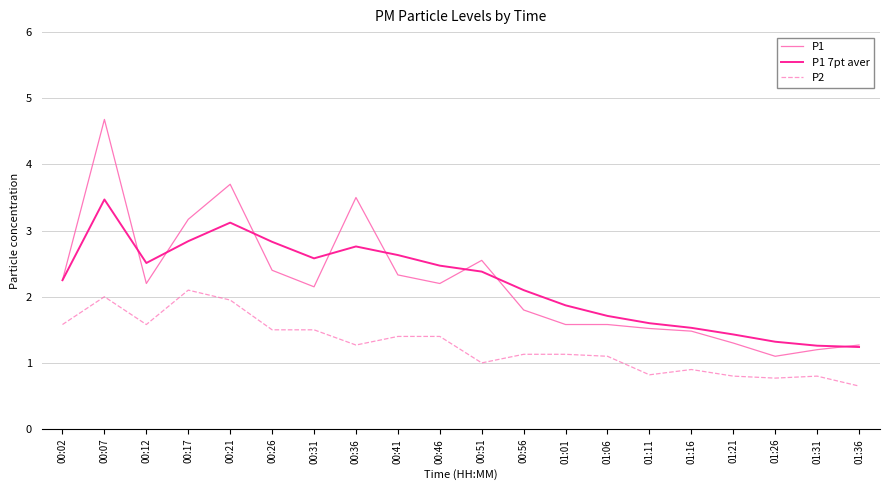

What is the average value of the P1 7pt aver series?

2.2